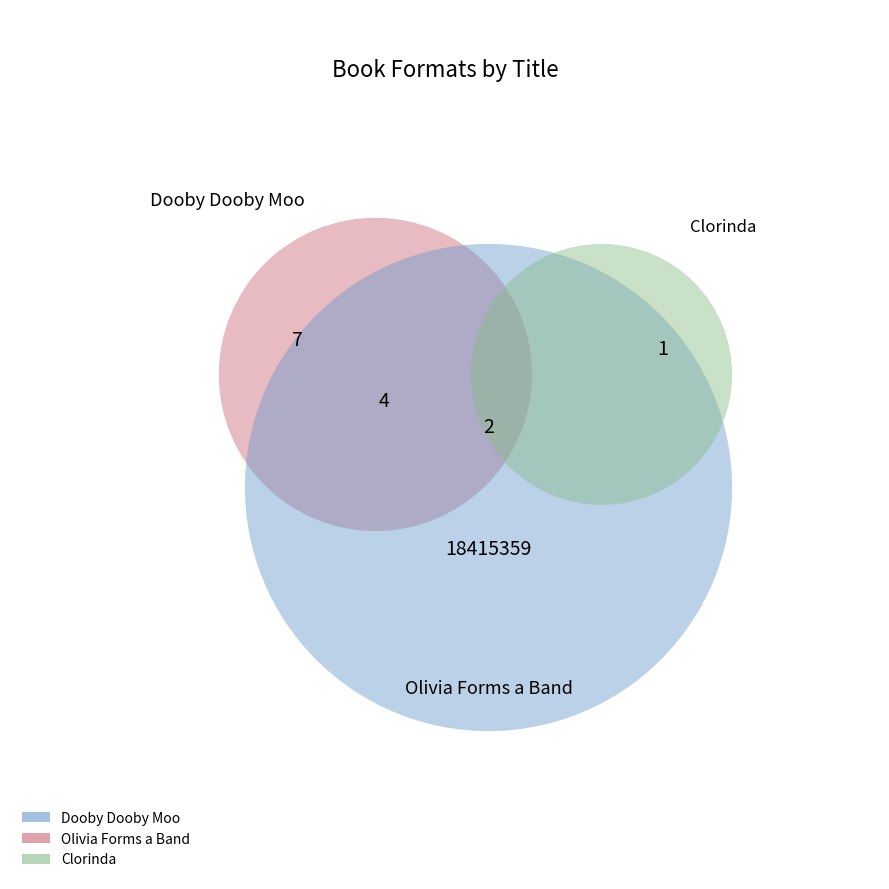

How many segments does this pie chart have?

5